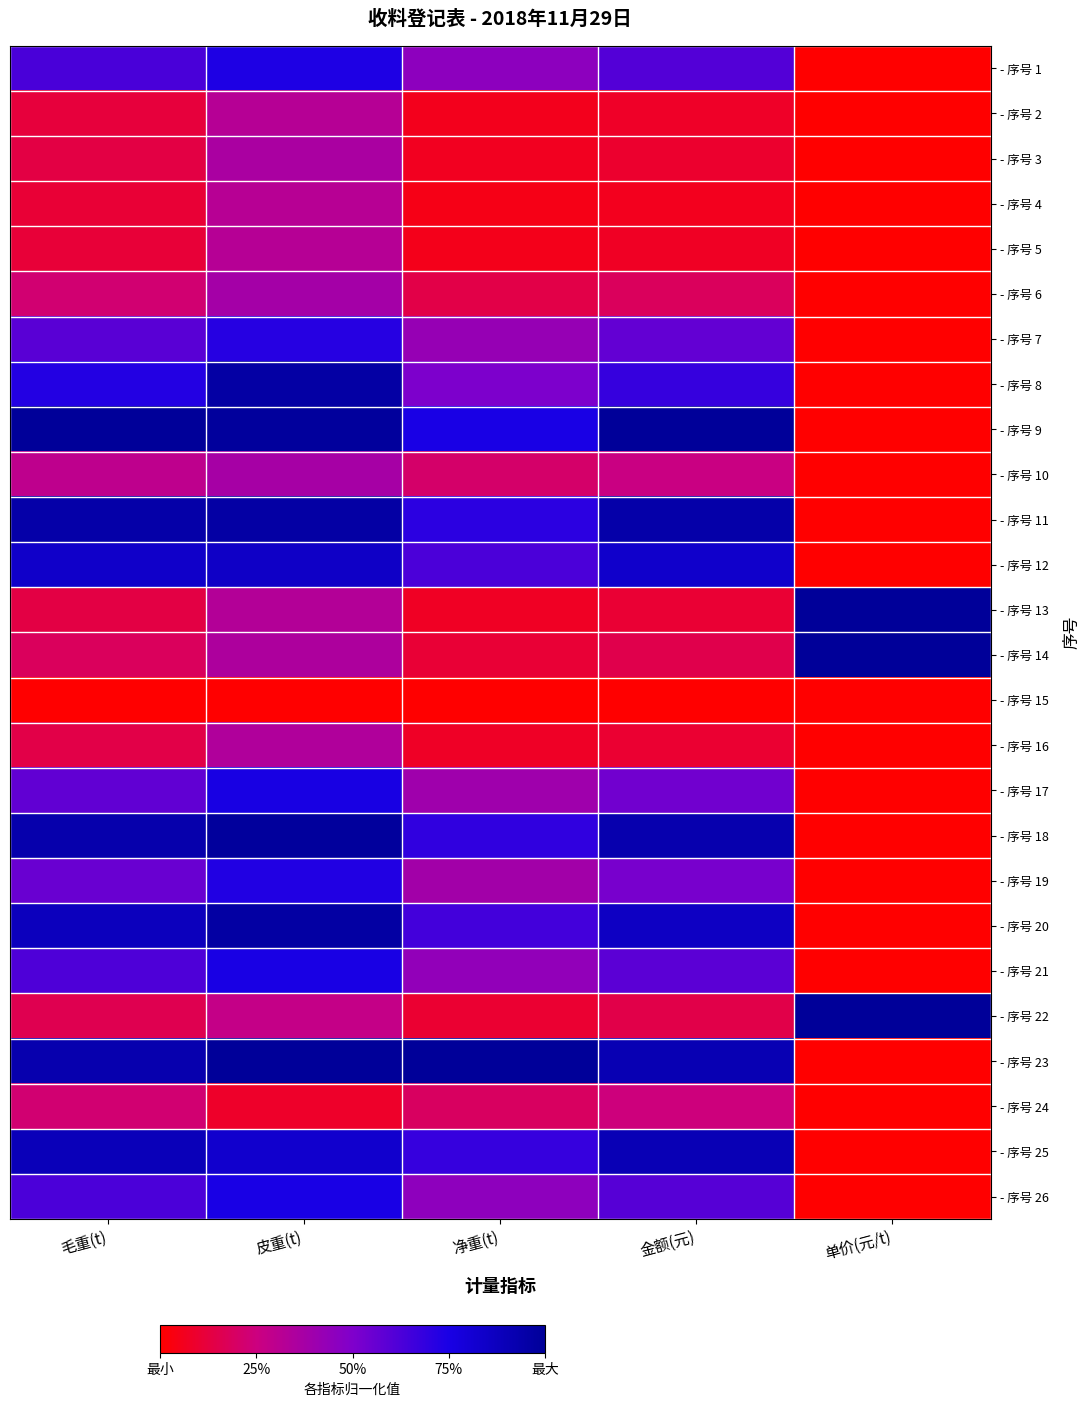

Reading right to left, extract all data points from this chart.

- 序号 1: 单价(元/t)=0.0	金额(元)=0.6	净重(t)=0.5	皮重(t)=0.7	毛重(t)=0.6
- 序号 2: 单价(元/t)=0.0	金额(元)=0.1	净重(t)=0.1	皮重(t)=0.3	毛重(t)=0.1
- 序号 3: 单价(元/t)=0.0	金额(元)=0.1	净重(t)=0.1	皮重(t)=0.4	毛重(t)=0.1
- 序号 4: 单价(元/t)=0.0	金额(元)=0.1	净重(t)=0.0	皮重(t)=0.3	毛重(t)=0.1
- 序号 5: 单价(元/t)=0.0	金额(元)=0.1	净重(t)=0.1	皮重(t)=0.3	毛重(t)=0.1
- 序号 6: 单价(元/t)=0.0	金额(元)=0.2	净重(t)=0.1	皮重(t)=0.4	毛重(t)=0.2
- 序号 7: 单价(元/t)=0.0	金额(元)=0.6	净重(t)=0.4	皮重(t)=0.7	毛重(t)=0.6
- 序号 8: 单价(元/t)=0.0	金额(元)=0.7	净重(t)=0.5	皮重(t)=1.0	毛重(t)=0.7
- 序号 9: 单价(元/t)=0.0	金额(元)=1.0	净重(t)=0.7	皮重(t)=1.0	毛重(t)=1.0
- 序号 10: 单价(元/t)=0.0	金额(元)=0.3	净重(t)=0.2	皮重(t)=0.4	毛重(t)=0.3
- 序号 11: 单价(元/t)=0.0	金额(元)=0.9	净重(t)=0.7	皮重(t)=1.0	毛重(t)=0.9
- 序号 12: 单价(元/t)=0.0	金额(元)=0.8	净重(t)=0.6	皮重(t)=0.9	毛重(t)=0.8
- 序号 13: 单价(元/t)=1.0	金额(元)=0.1	净重(t)=0.1	皮重(t)=0.3	毛重(t)=0.1
- 序号 14: 单价(元/t)=1.0	金额(元)=0.2	净重(t)=0.1	皮重(t)=0.4	毛重(t)=0.2
- 序号 15: 单价(元/t)=0.0	金额(元)=0.0	净重(t)=0.0	皮重(t)=0.0	毛重(t)=0.0
- 序号 16: 单价(元/t)=0.0	金额(元)=0.1	净重(t)=0.1	皮重(t)=0.3	毛重(t)=0.1
- 序号 17: 单价(元/t)=0.0	金额(元)=0.5	净重(t)=0.4	皮重(t)=0.8	毛重(t)=0.6
- 序号 18: 单价(元/t)=0.0	金额(元)=0.9	净重(t)=0.7	皮重(t)=1.0	毛重(t)=0.9
- 序号 19: 单价(元/t)=0.0	金额(元)=0.5	净重(t)=0.4	皮重(t)=0.7	毛重(t)=0.6
- 序号 20: 单价(元/t)=0.0	金额(元)=0.9	净重(t)=0.6	皮重(t)=1.0	毛重(t)=0.9
- 序号 21: 单价(元/t)=0.0	金额(元)=0.6	净重(t)=0.4	皮重(t)=0.8	毛重(t)=0.6
- 序号 22: 单价(元/t)=1.0	金额(元)=0.1	净重(t)=0.1	皮重(t)=0.3	毛重(t)=0.2
- 序号 23: 单价(元/t)=0.0	金额(元)=0.9	净重(t)=1.0	皮重(t)=1.0	毛重(t)=0.9
- 序号 24: 单价(元/t)=0.0	金额(元)=0.2	净重(t)=0.2	皮重(t)=0.1	毛重(t)=0.2
- 序号 25: 单价(元/t)=0.0	金额(元)=0.9	净重(t)=0.7	皮重(t)=0.8	毛重(t)=0.9
- 序号 26: 单价(元/t)=0.0	金额(元)=0.6	净重(t)=0.4	皮重(t)=0.7	毛重(t)=0.6